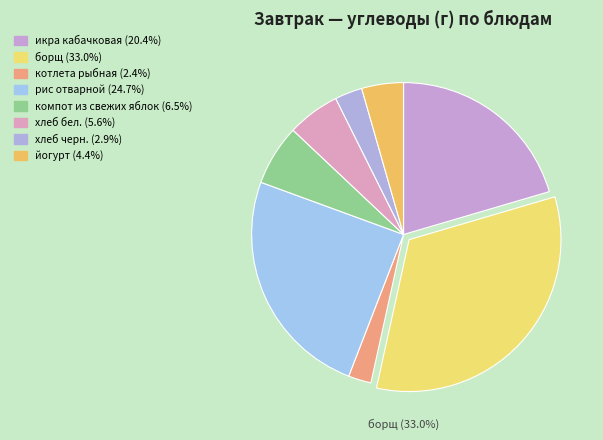

Rank the categories by value from lowest to highest.

котлета рыбная, хлеб черн., йогурт, хлеб бел., компот из свежих яблок, икра кабачковая, рис отварной, борщ